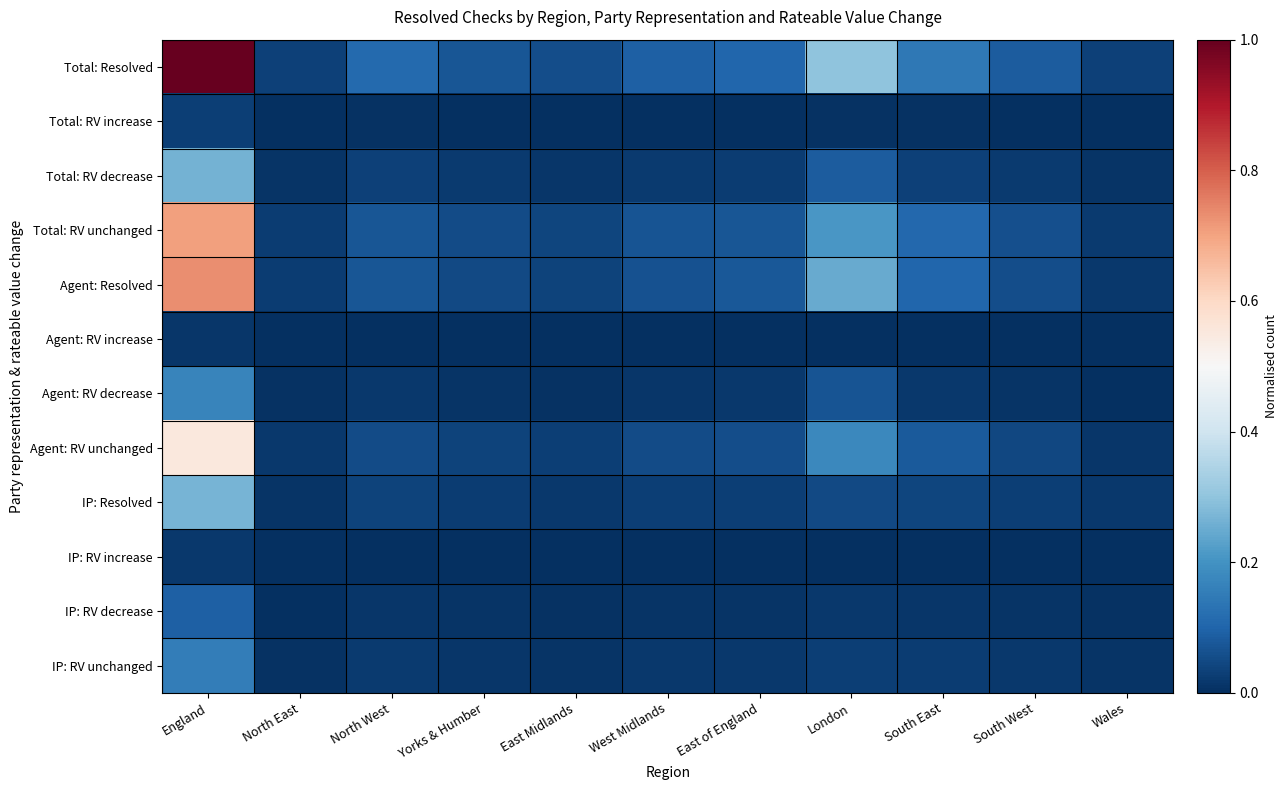

Which series has the widest spread of values?

Total: Resolved